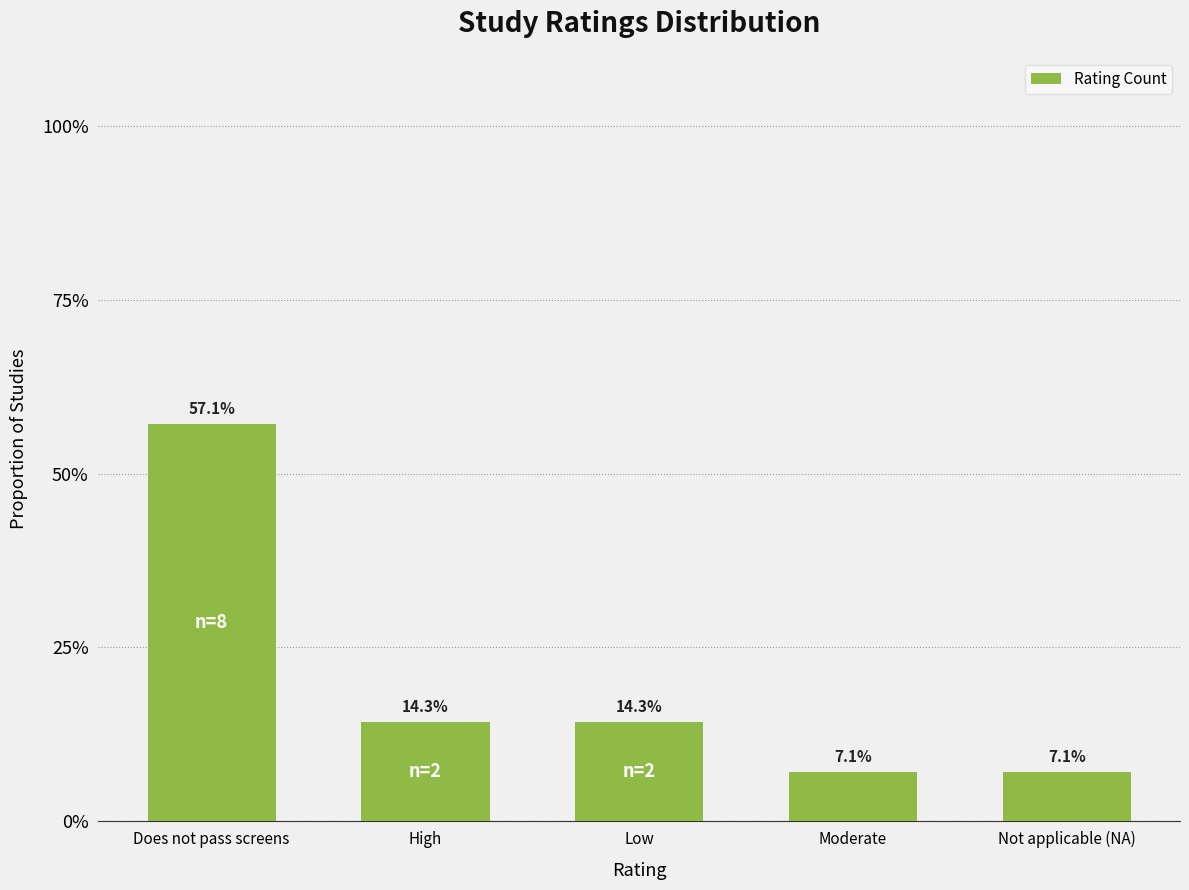

List the labels in order of value, largest first.

Does not pass screens, High, Low, Moderate, Not applicable (NA)